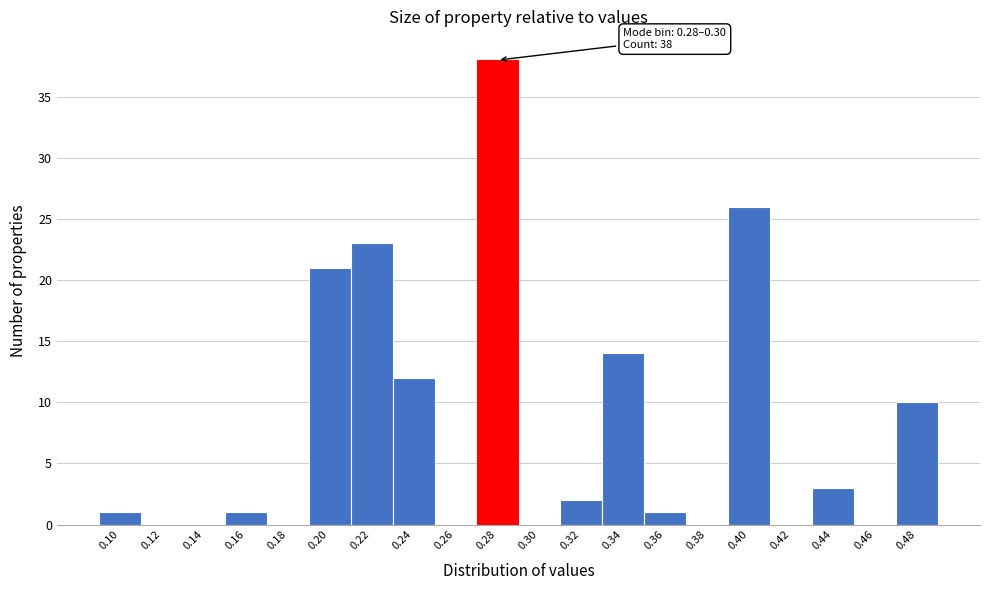

Reading left to right, extract all data points from this chart.

0.10=1	0.12=0	0.14=0	0.16=1	0.18=0	0.20=21	0.22=23	0.24=12	0.26=0	0.28=38	0.30=0	0.32=2	0.34=14	0.36=1	0.38=0	0.40=26	0.42=0	0.44=3	0.46=0	0.48=10